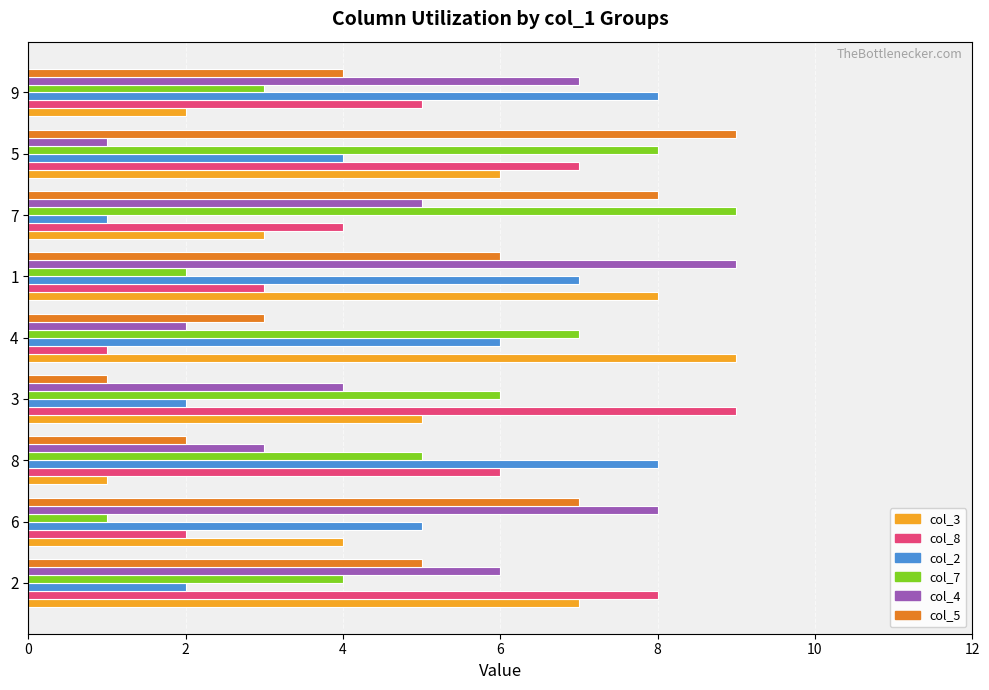

What is the maximum value shown in the chart?

9